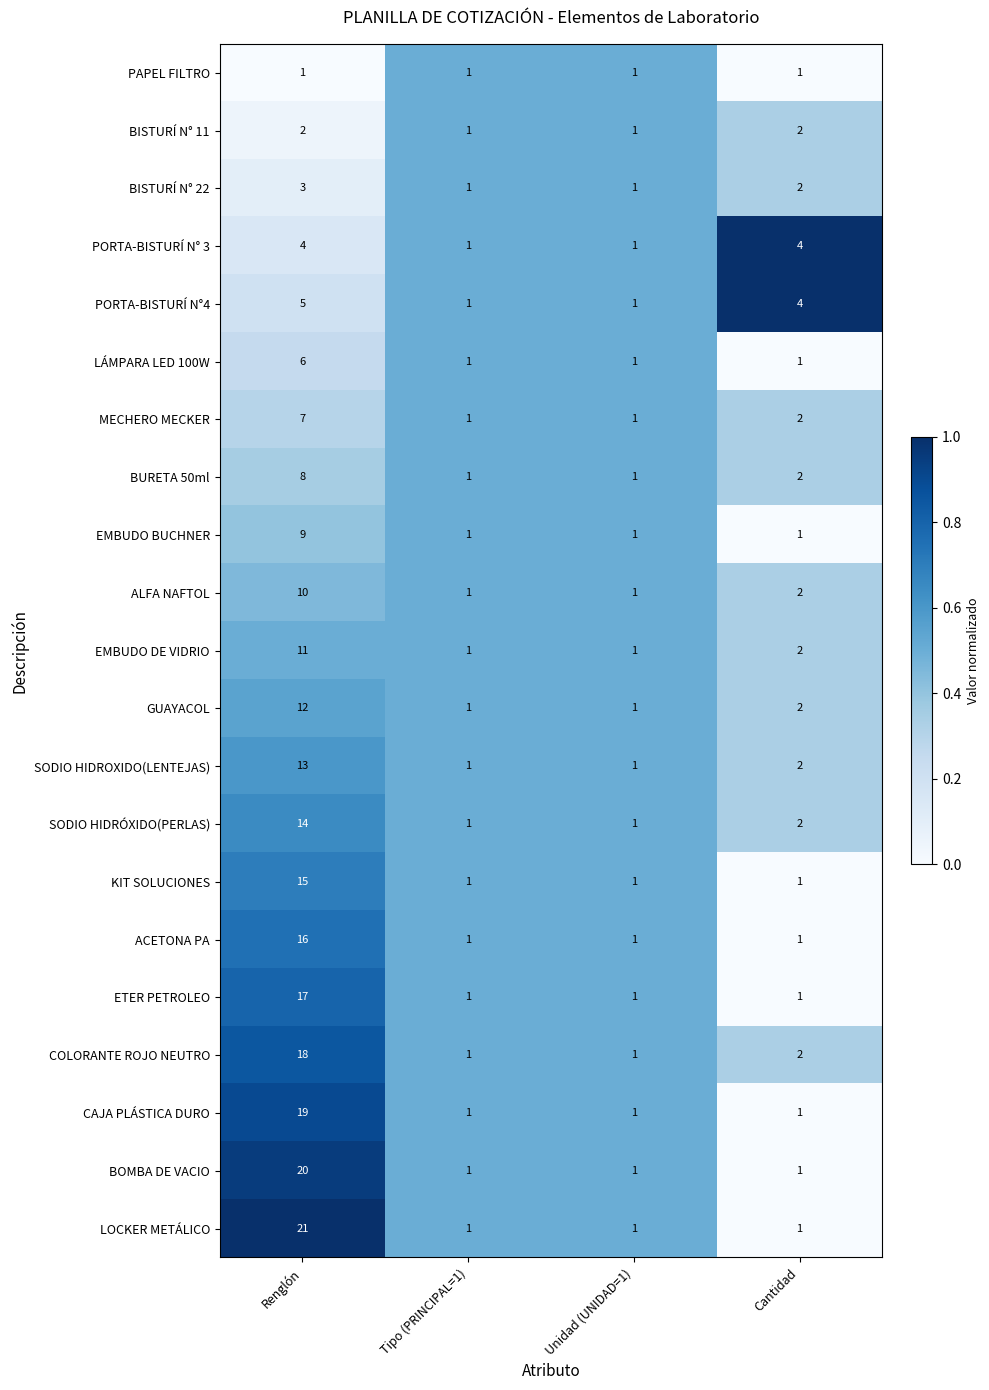

Count the ETER PETROLEO values in the range 1 to 17.

4